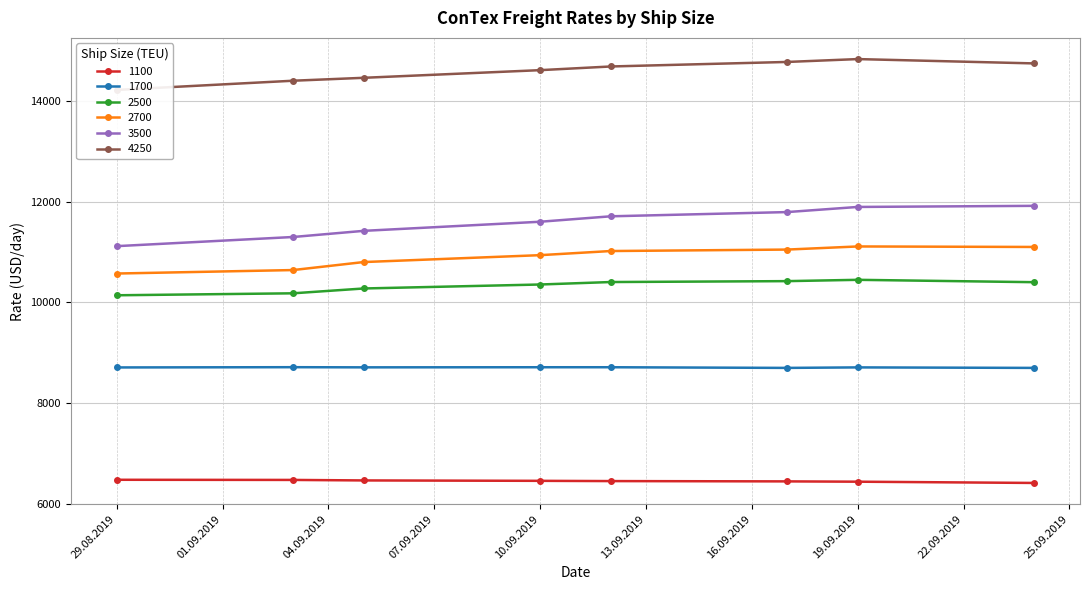

What position from the left is 24.09.2019?

8